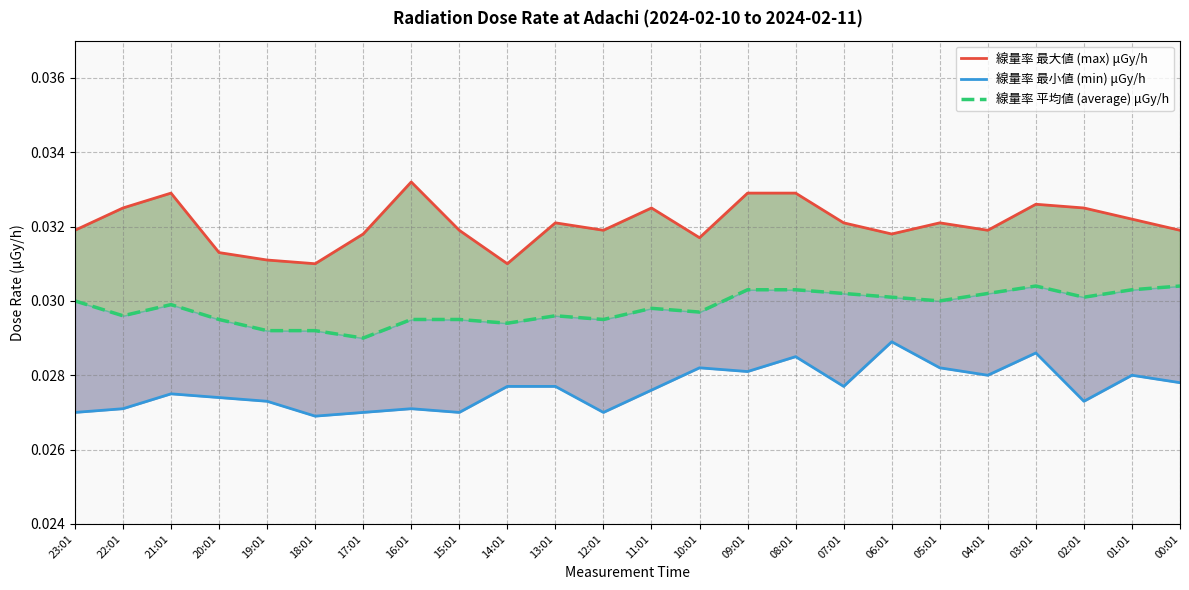

Is it true that 線量率 最小値 (min) μGy/h equals 0.0 at 17:01?

False